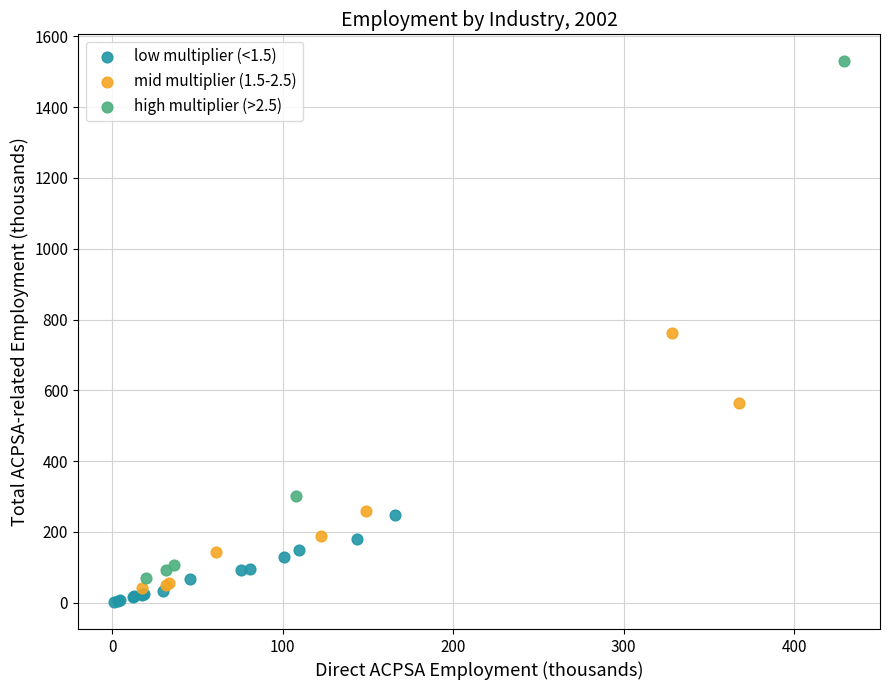

Which series contains the highest Y value?

high multiplier (>2.5)